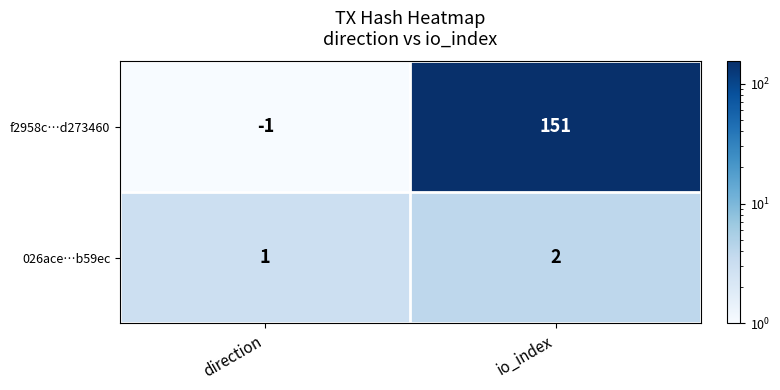

Which category has the highest value across all series?

io_index